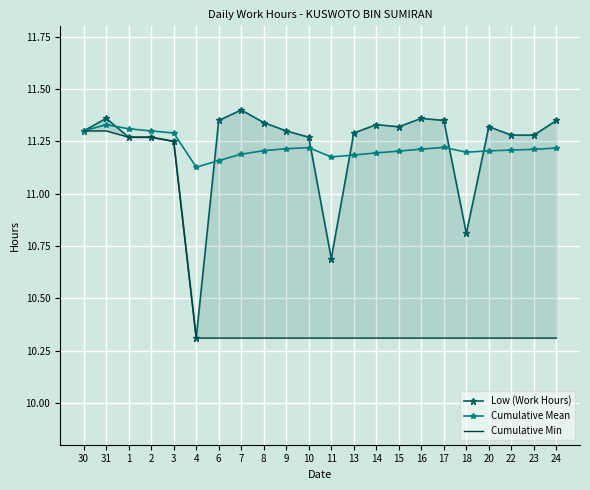

The Low (Work Hours) series shows 11.3 at 9. True or false?

True